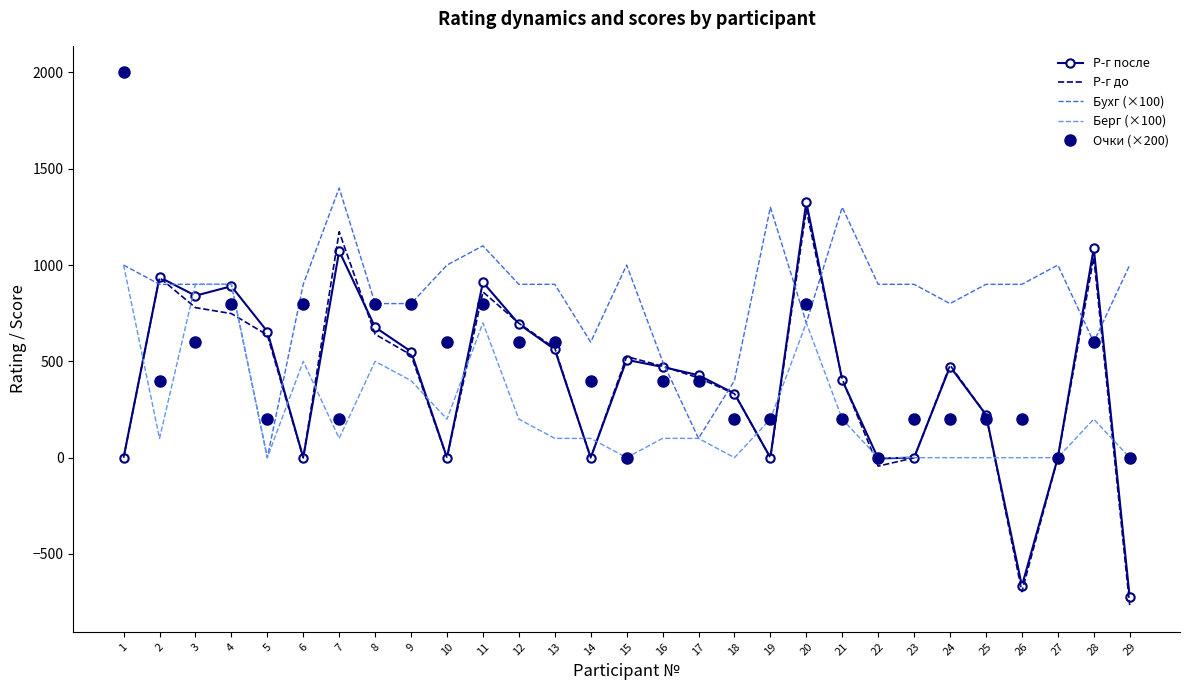

At which category is the sum across all series the highest?

20